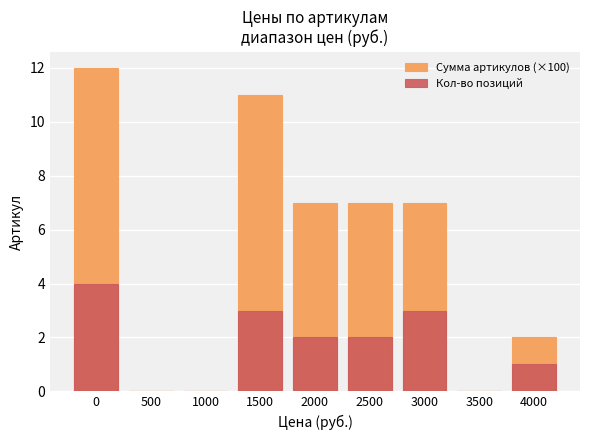

What value does the Кол-во позиций series have at 4000?

1